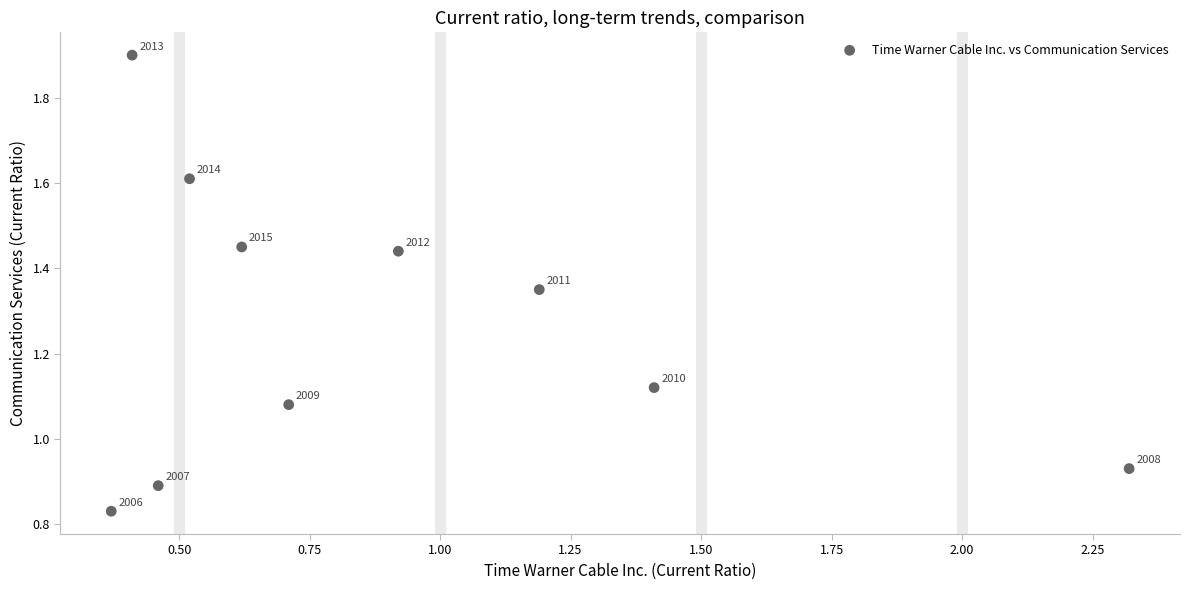

What is the average Y value?

1.3